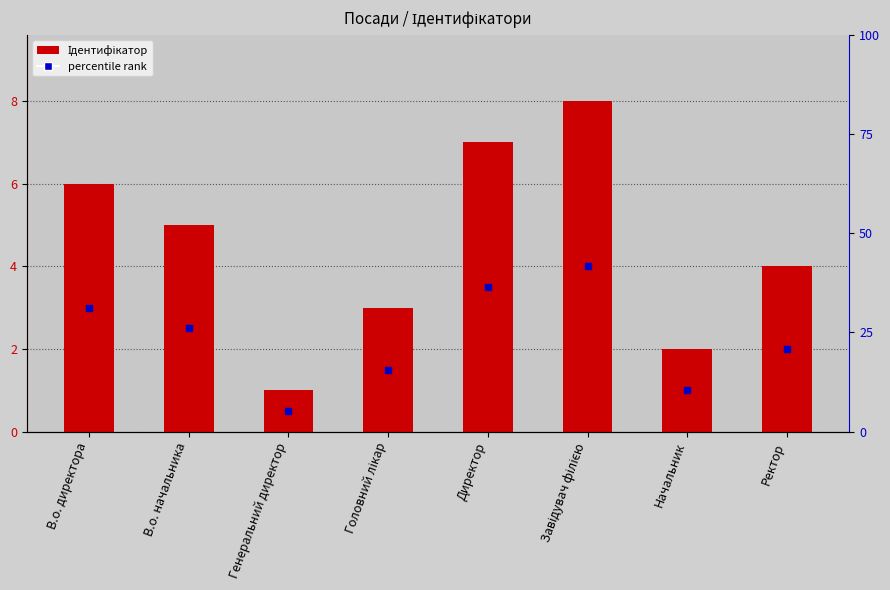

What is the difference between the second highest and minimum values?

6